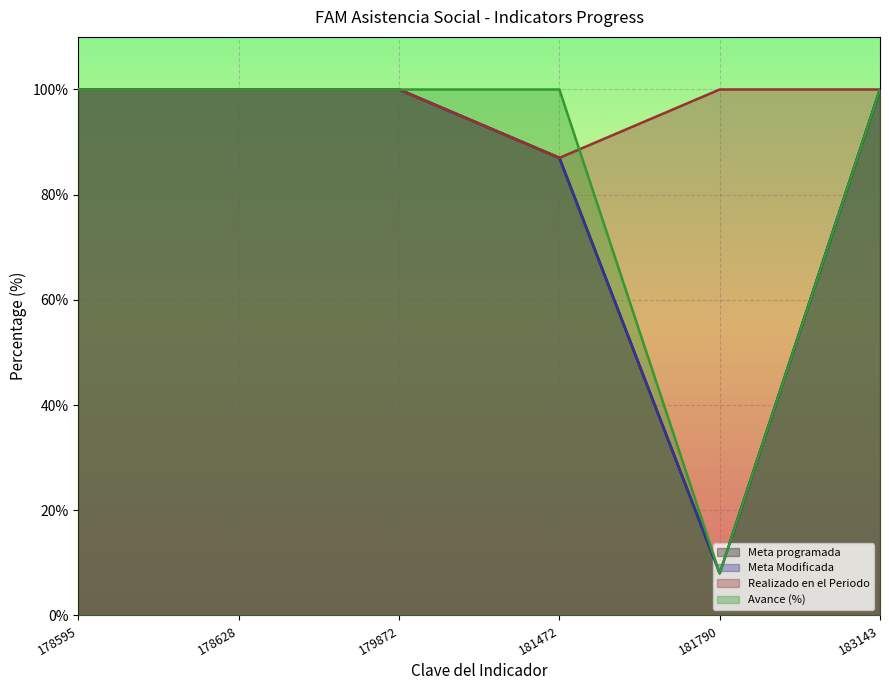

At which category is the sum across all series the highest?

178595